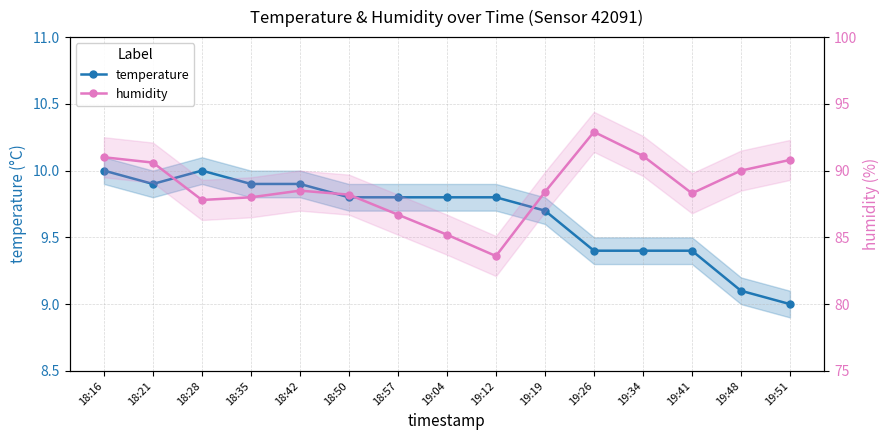

Which series has the widest spread of values?

humidity